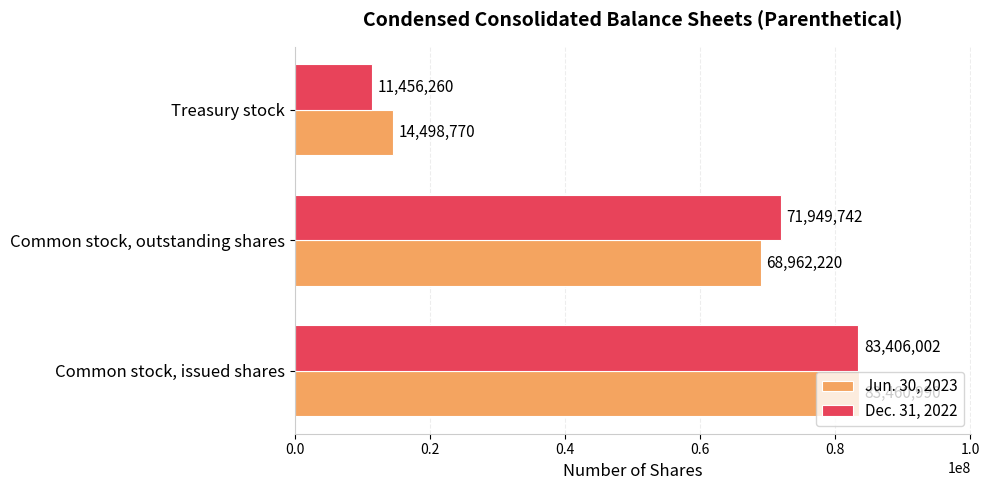

Which series has the largest total across all categories?

Jun. 30, 2023